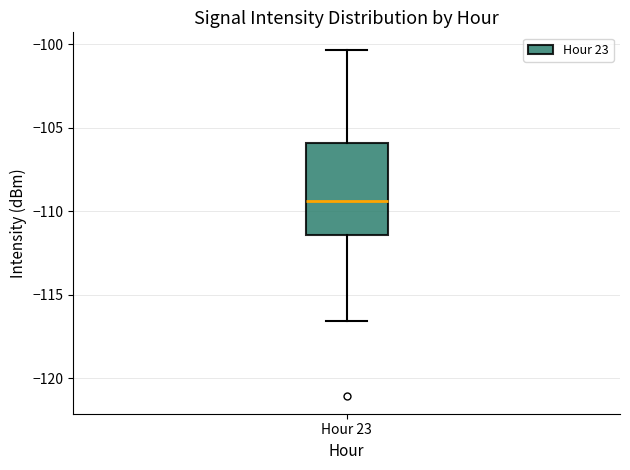

Transcribe this box plot: give where the median line is, the range the box spans, and where the two whiskers end, as read against the y-axis. The values are not printed on the chart, so give them approximately, as read against the axis.

median -109.5, box -111.5 to -106.0, whiskers -116.5 to -100.5